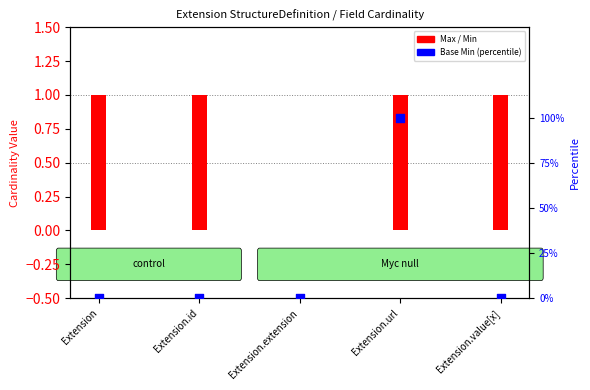

Is the value of Base Min (percentile) at Extension.extension greater than the value of Max (count) at Extension?

No